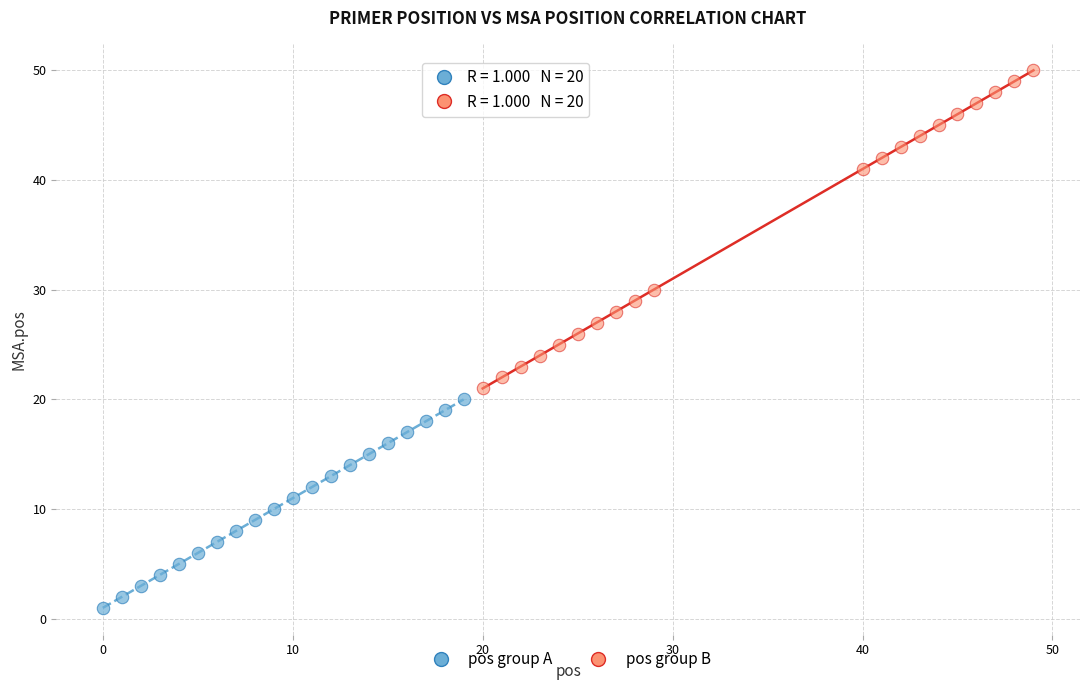

What are all the series names shown in the legend?

pos group A, pos group B